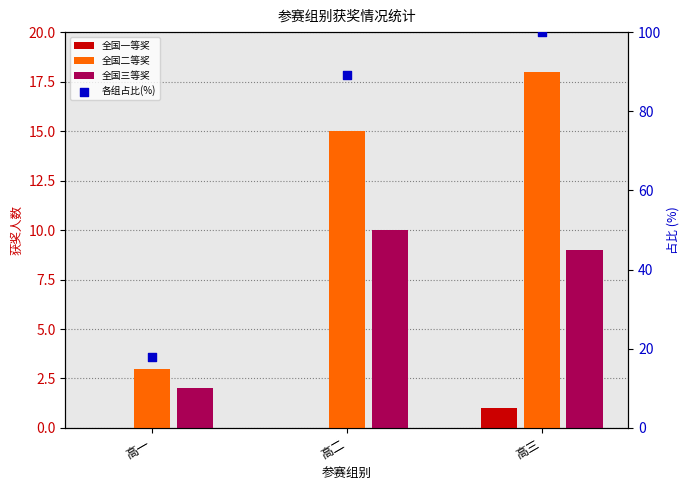

Is the value of 各组占比(%) at 高三 greater than the value of 全国二等奖 at 高三?

Yes